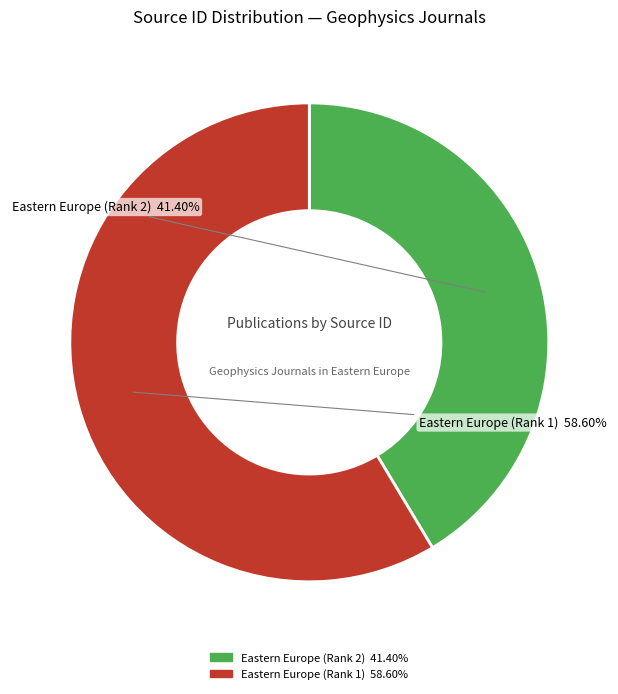

Approximately how many times larger is the value at Eastern Europe (Rank 2) compared to Eastern Europe (Rank 1)?

0.7